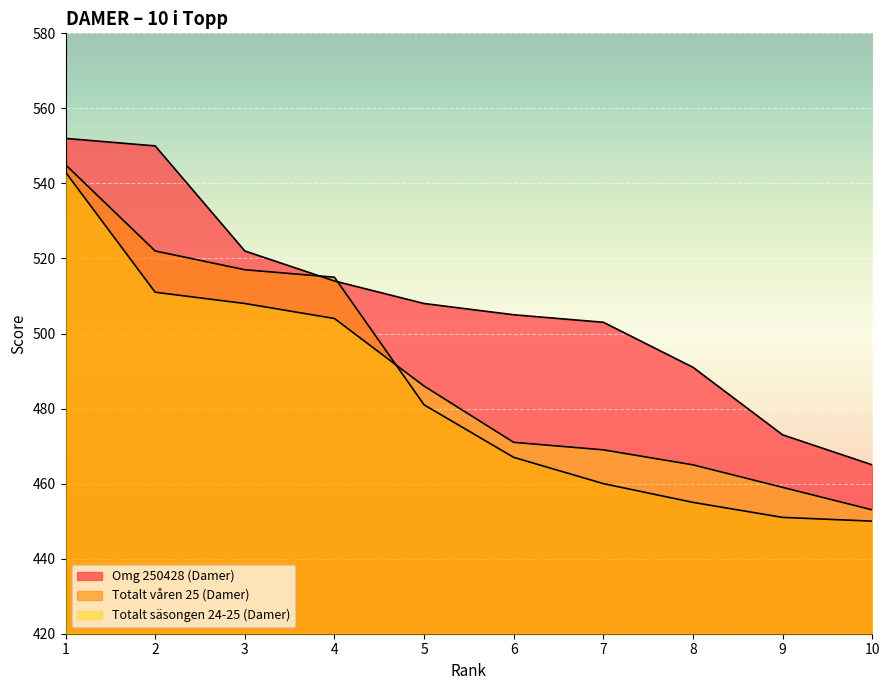

How many lines are shown in the chart?

3